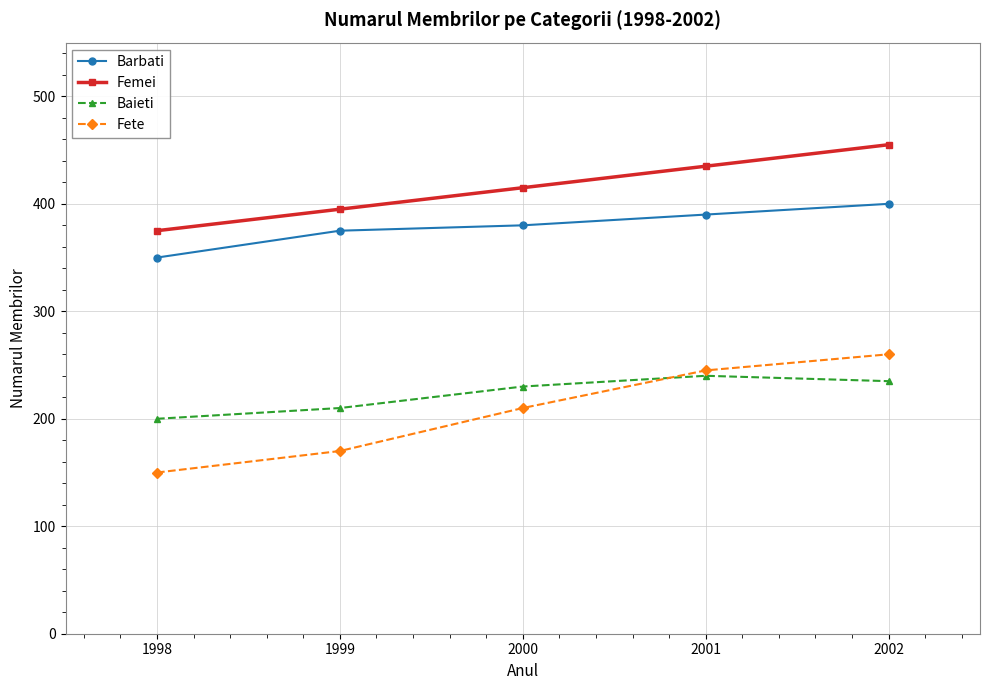

Which series has the largest total across all categories?

Femei